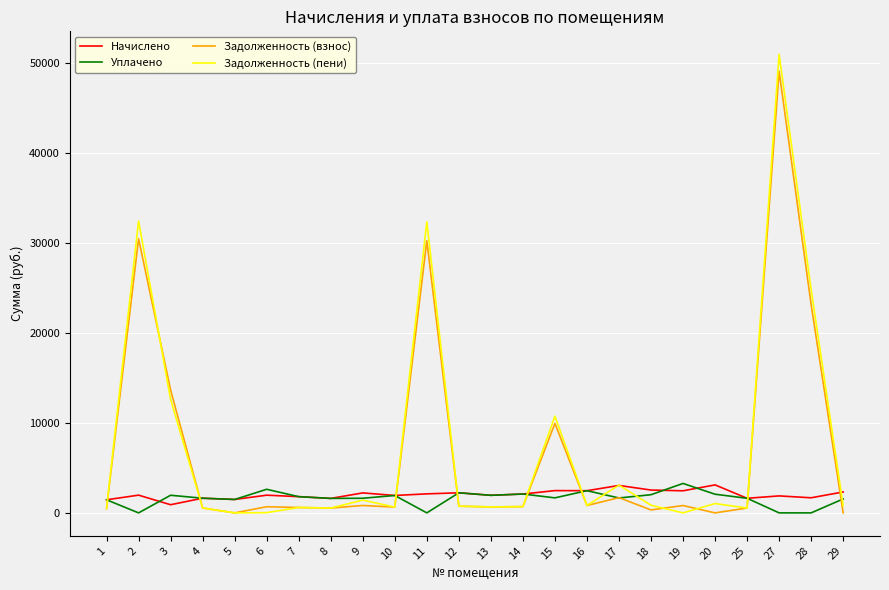

What is the maximum value for Уплачено?

3275.0